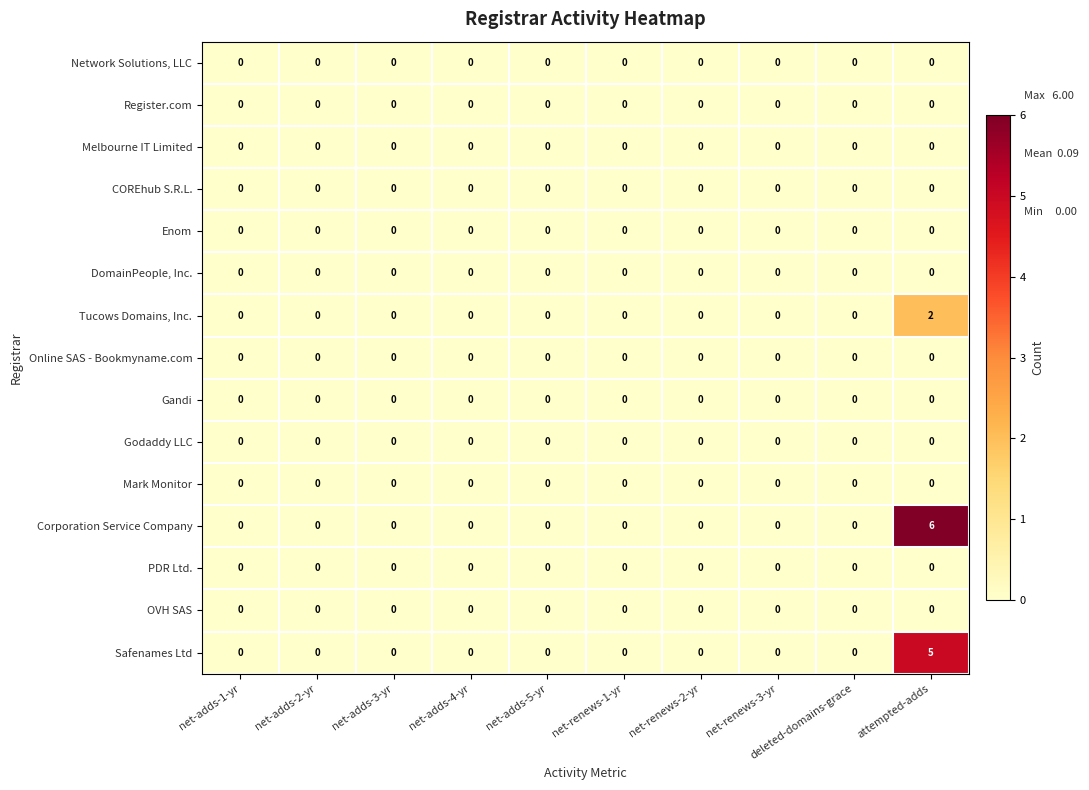

The Mark Monitor series shows 0 at deleted-domains-grace. True or false?

True